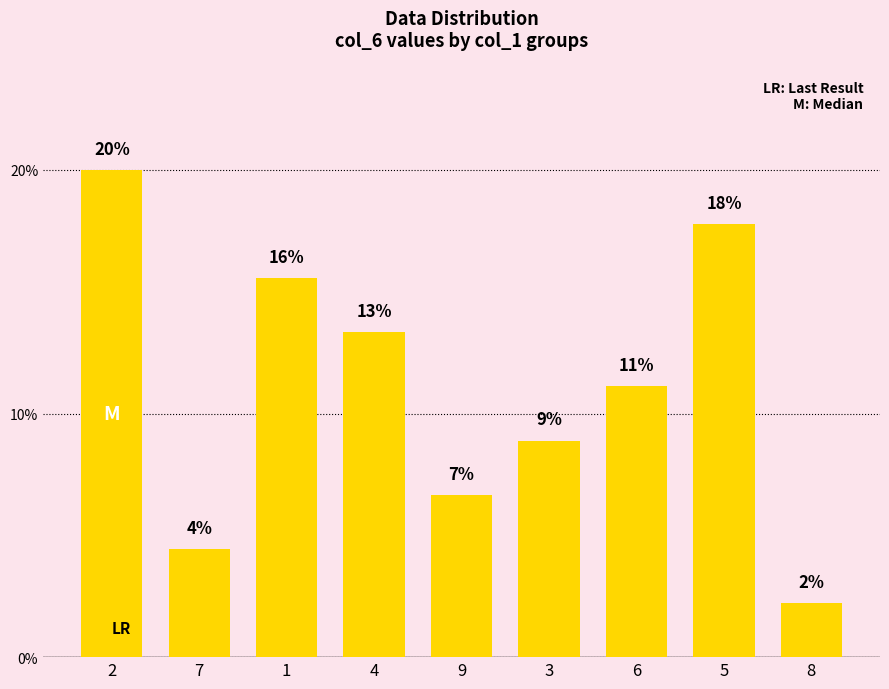

List the labels in order of value, smallest first.

8, 7, 9, 3, 6, 4, 1, 5, 2